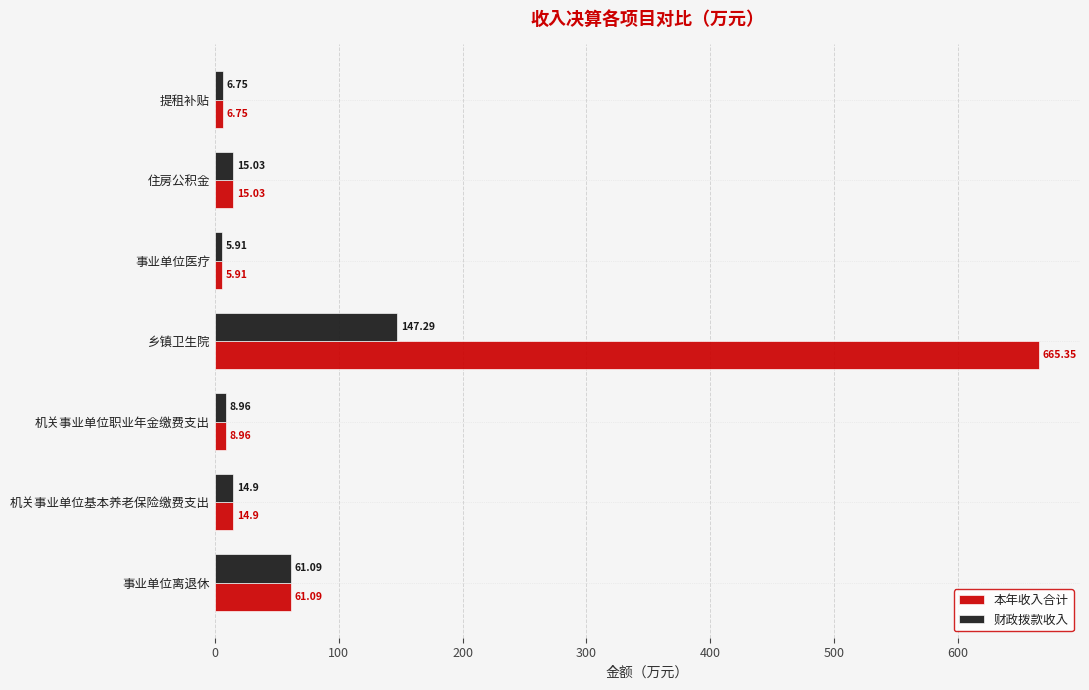

How many data points does each series have?

7